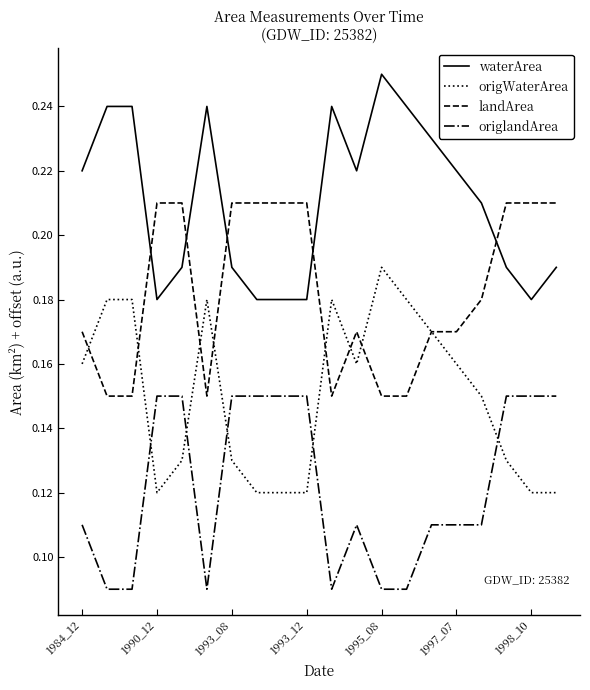

List the series in order of their peak value, highest first.

waterArea, landArea, origWaterArea, origlandArea